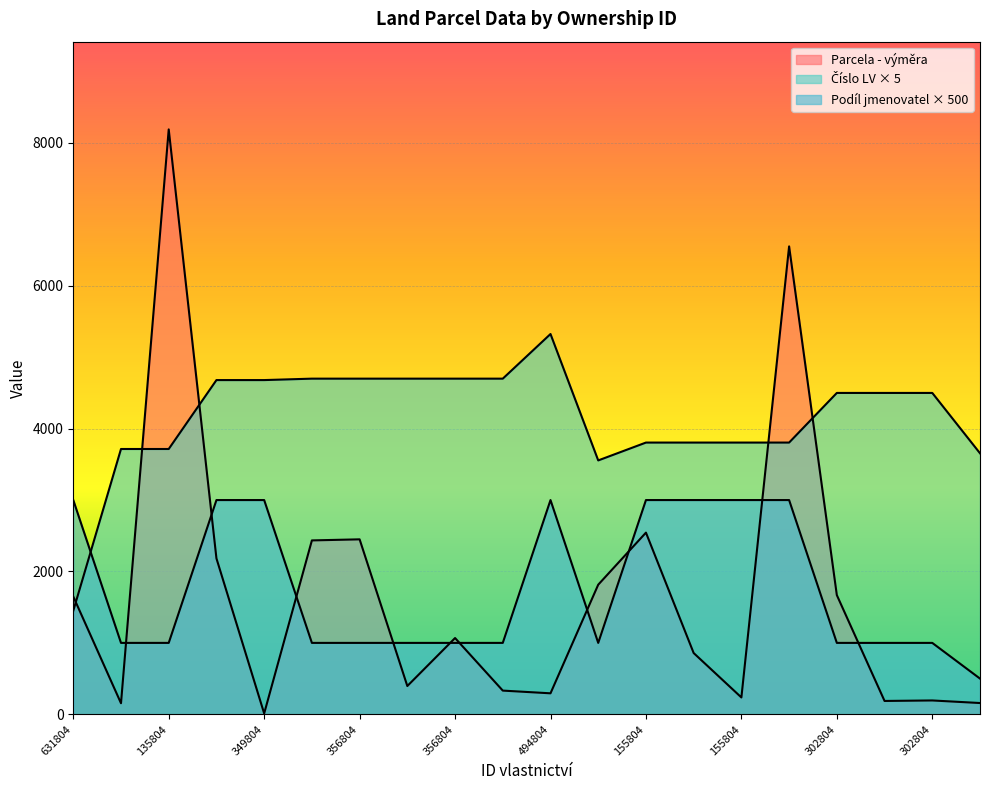

Which series has the widest spread of values?

Parcela - výměra